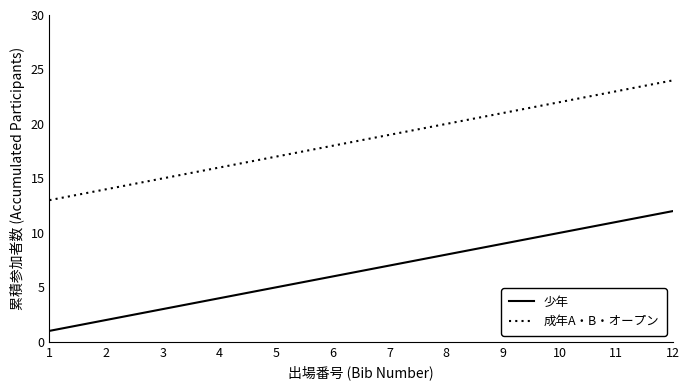

True or false: 成年A・B・オープン and 少年 intersect in this chart.

False